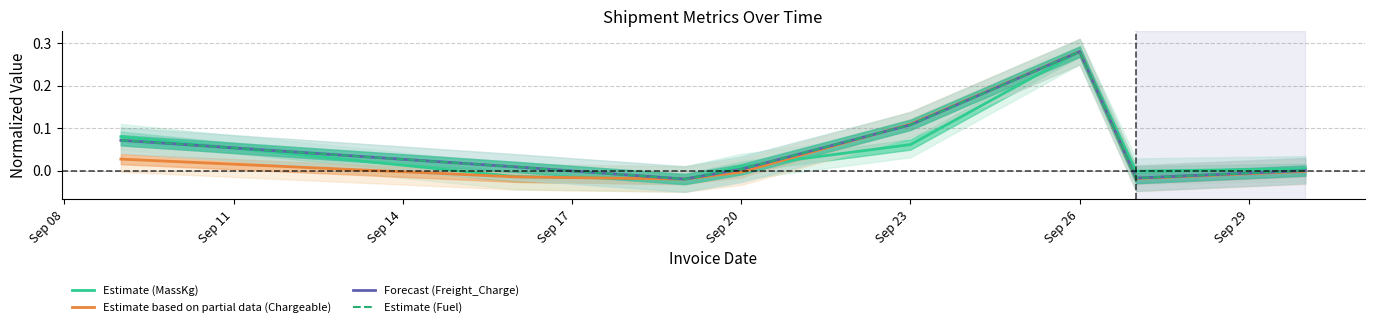

How many interior local valleys does the Forecast (Freight_Charge) series have?

2